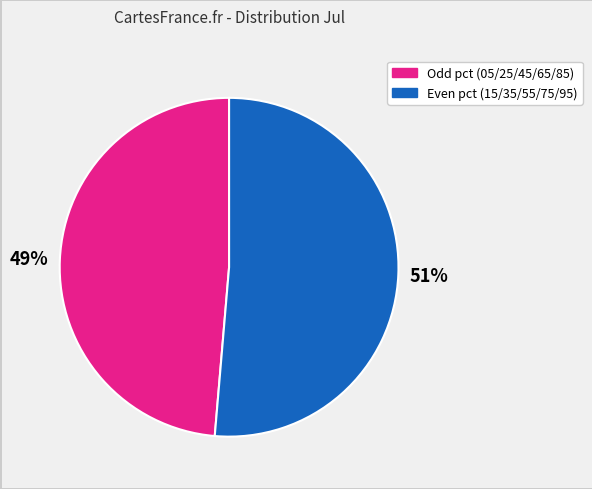

Is there any slice that represents more than half of the pie?

Yes